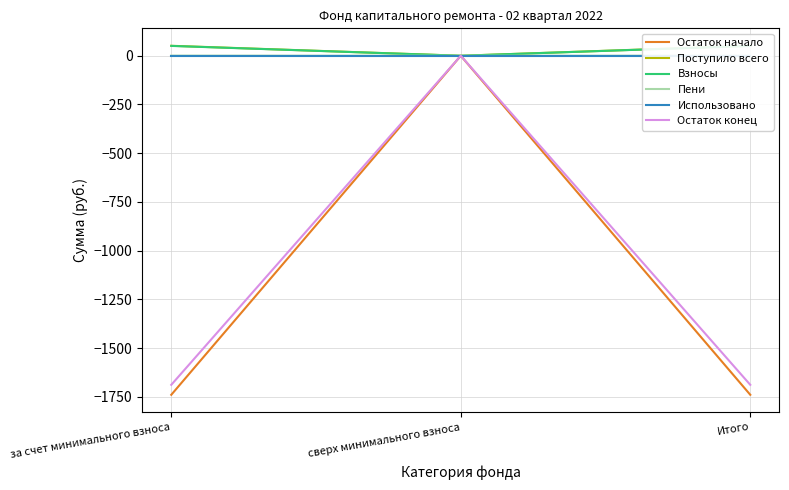

What is the sum of all Пени values?

1.3